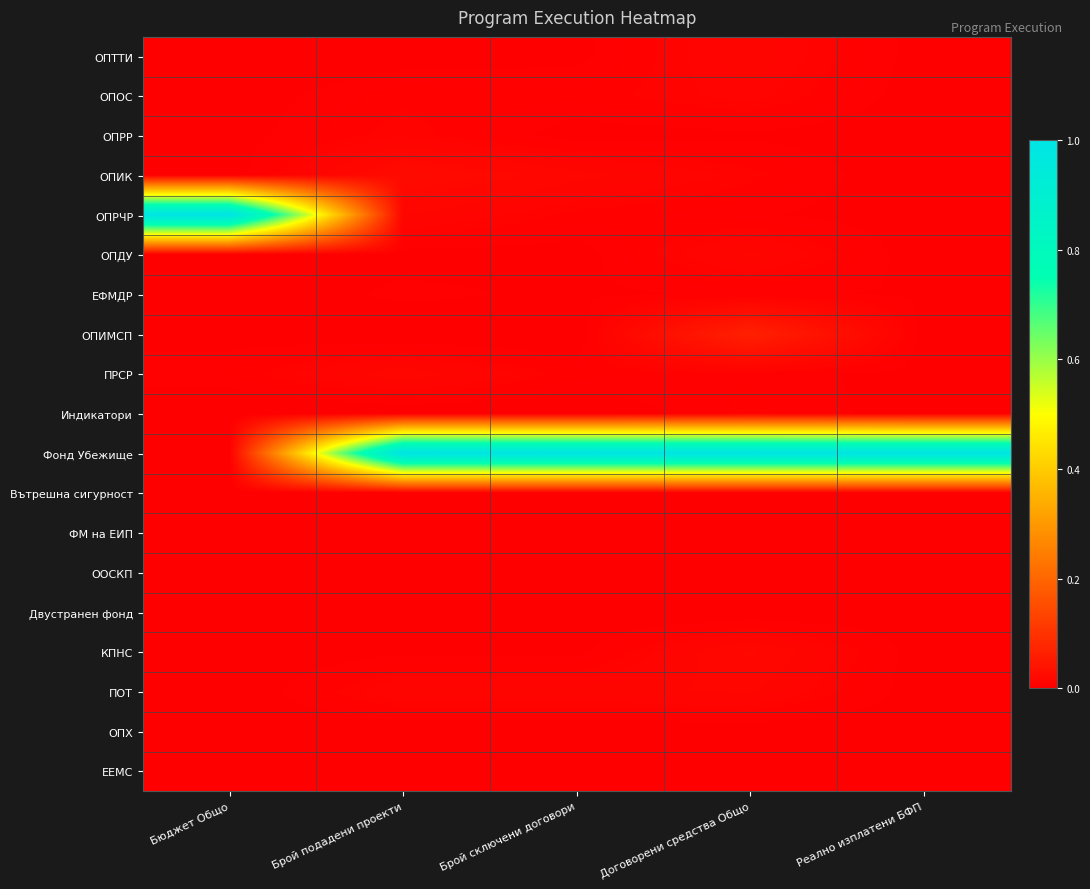

At which category does the chart reach its minimum across all series?

Реално изплатени БФП